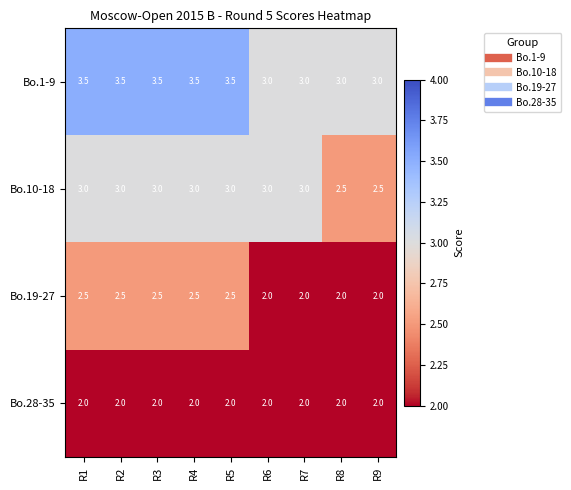

What is the approximate value of Bo.1-9 at R9?

3.0